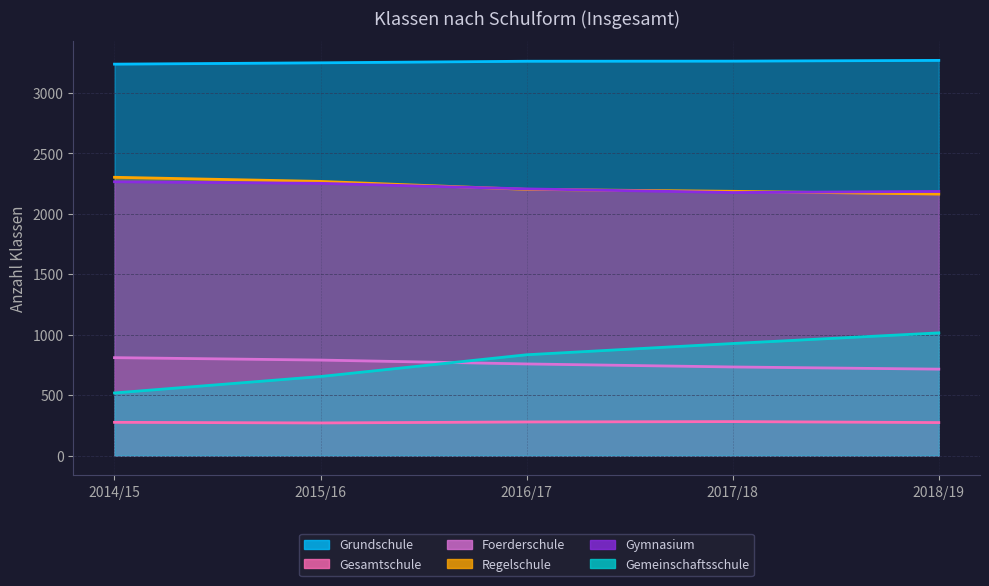

Is it true that Gemeinschaftsschule equals 834 at 2016/17?

True